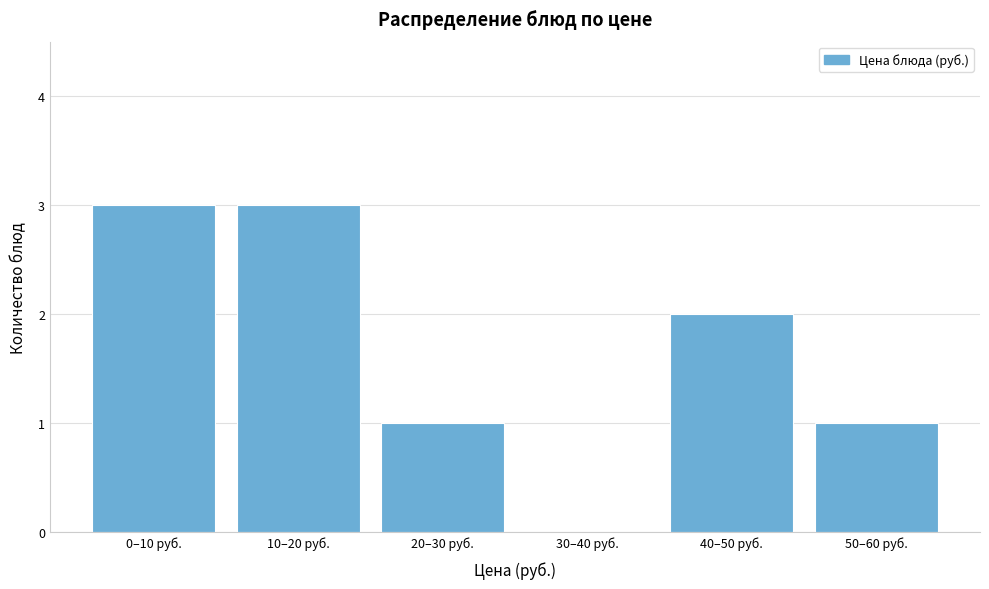

Reading left to right, extract all data points from this chart.

0–10 руб.=3	10–20 руб.=3	20–30 руб.=1	30–40 руб.=0	40–50 руб.=2	50–60 руб.=1